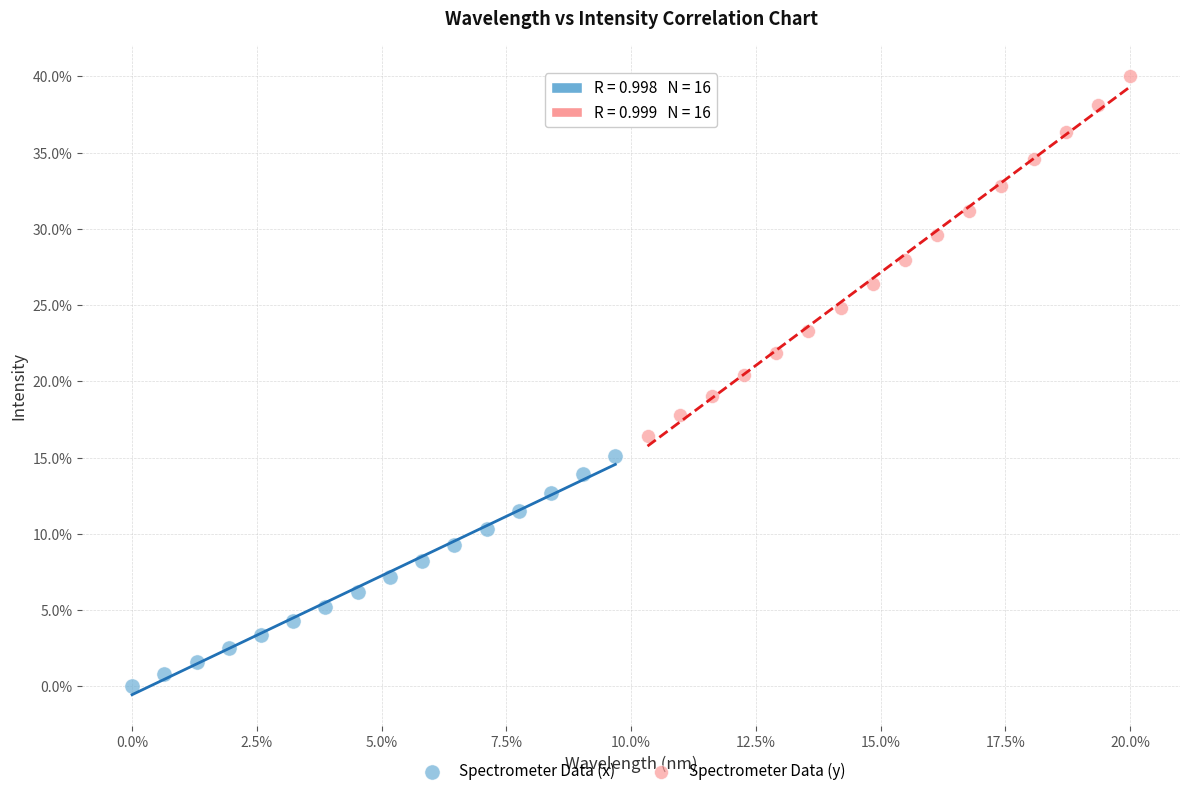

What are all the series names shown in the legend?

Spectrometer Data (x), Spectrometer Data (y)